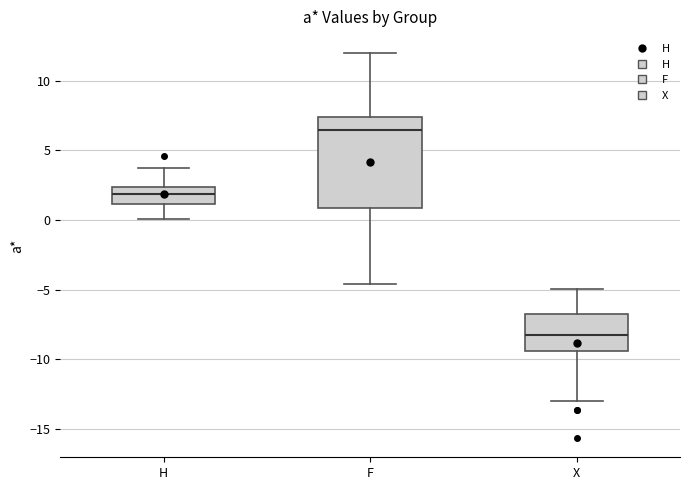

Where does the upper whisker of the box for X end on the y-axis? The values are not printed on the chart, so give them approximately, as read against the axis.

-5.0